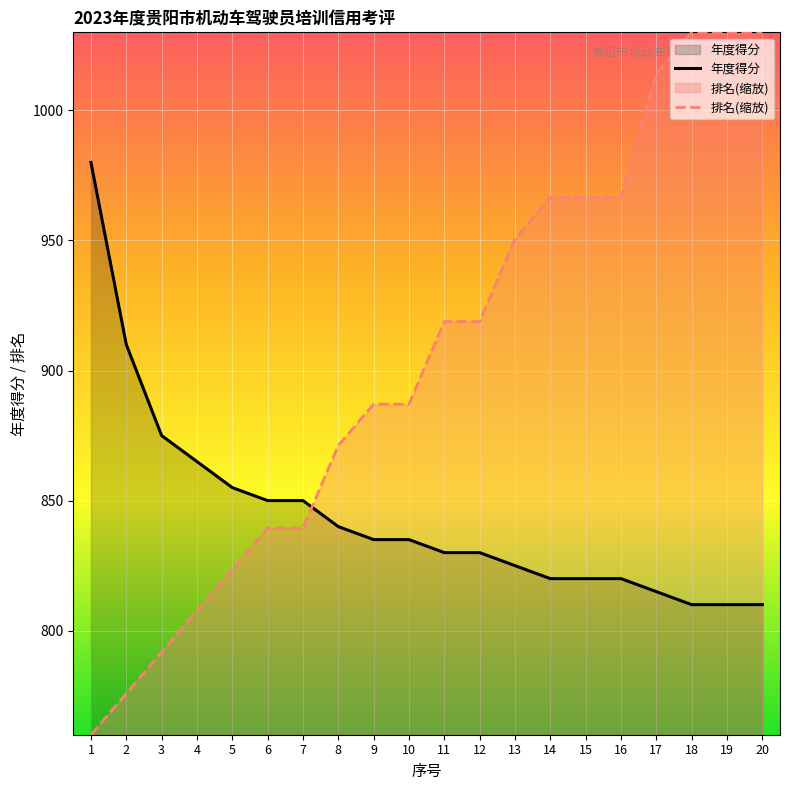

What is the sum of all 年度得分 values?

16885.0